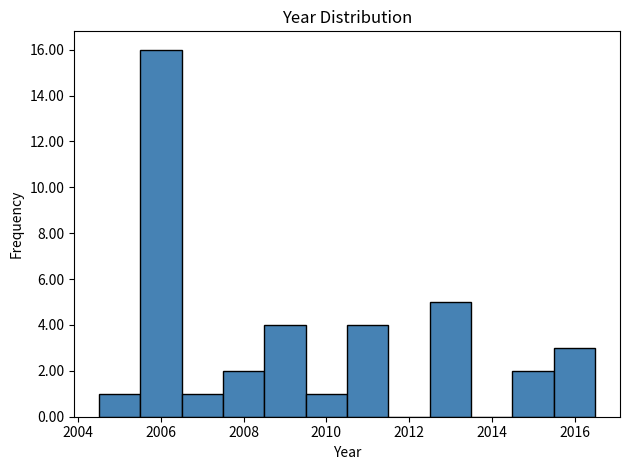

Reading left to right, list every bar in this chart as the range it spans on the x-axis followed by its height. Neither the bar edges nor the heights are printed on the chart, so give them approximately, as read against the axes.

2004.5 to 2005.5: 1
2005.5 to 2006.5: 16
2006.5 to 2007.5: 1
2007.5 to 2008.5: 2
2008.5 to 2009.5: 4
2009.5 to 2010.5: 1
2010.5 to 2011.5: 4
2011.5 to 2012.5: 0
2012.5 to 2013.5: 5
2013.5 to 2014.5: 0
2014.5 to 2015.5: 2
2015.5 to 2016.5: 3